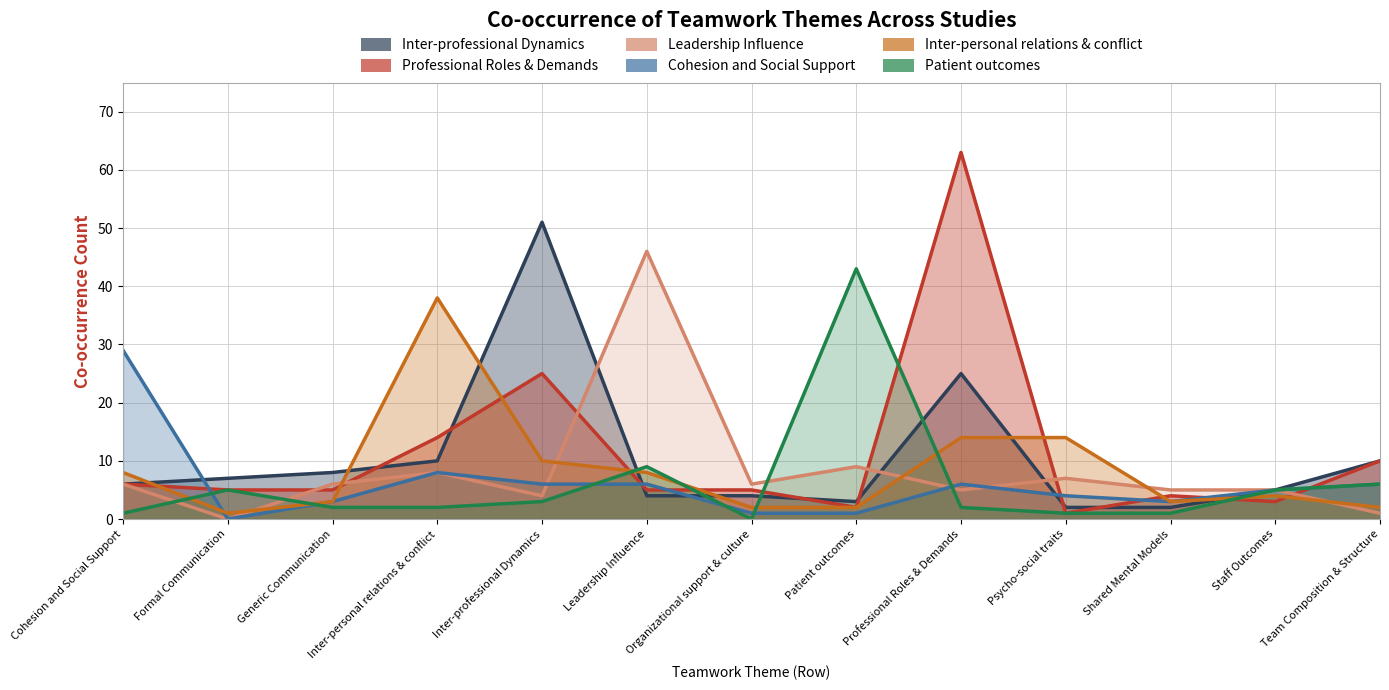

What is the total value across all series at Professional Roles & Demands?

115